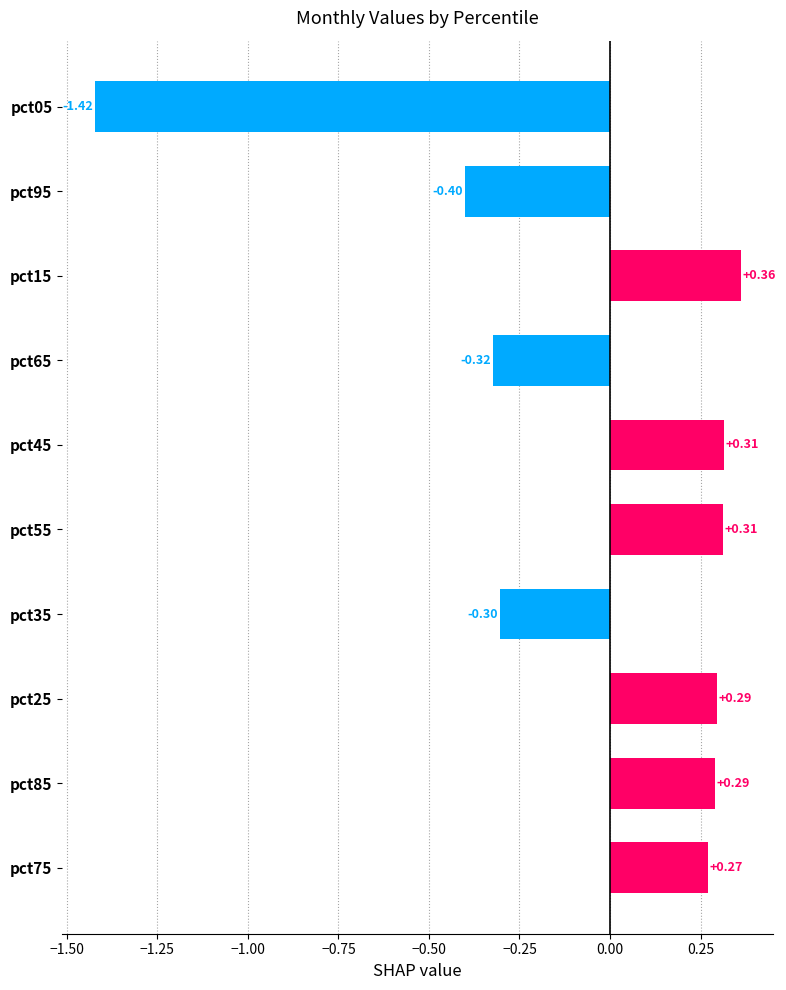

Does the chart contain any negative values?

Yes